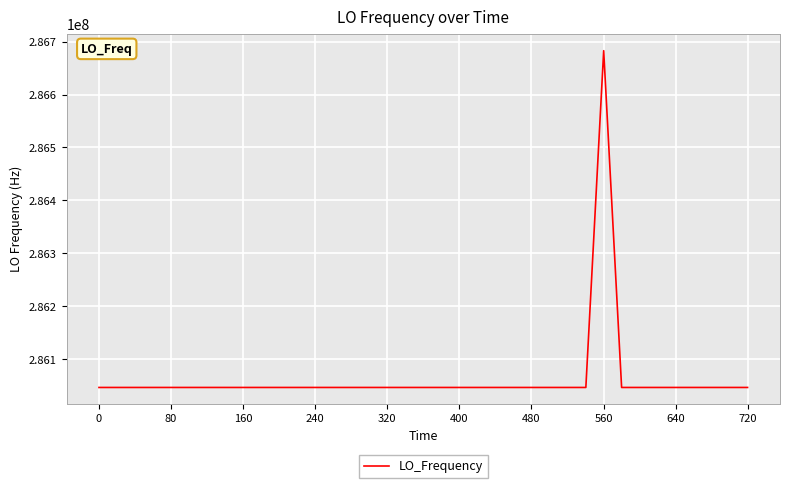

What is the difference between the maximum and minimum values?

635706.0